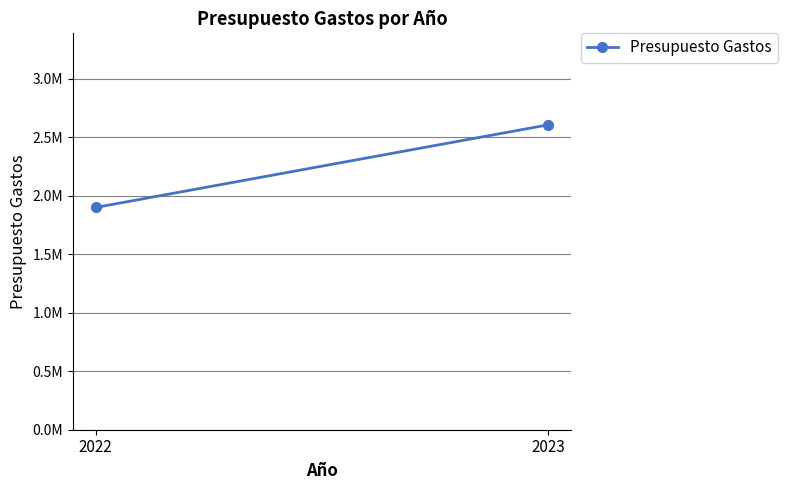

Rank the categories by value from highest to lowest.

2023, 2022